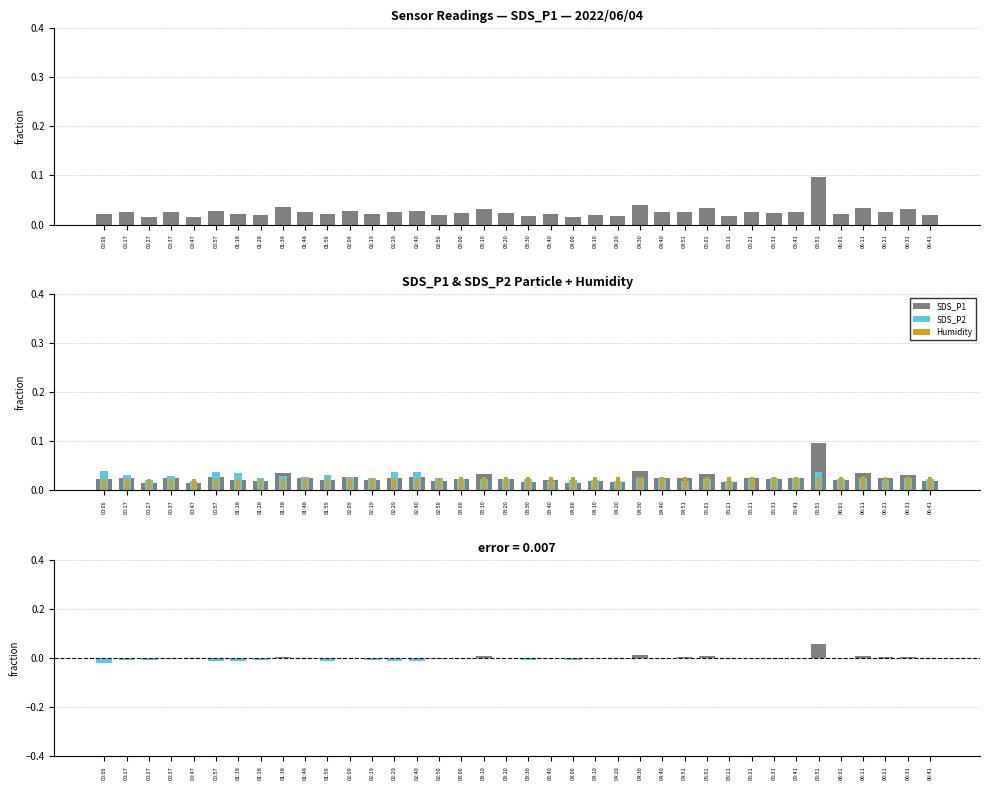

Count the number of data series in this chart.

4